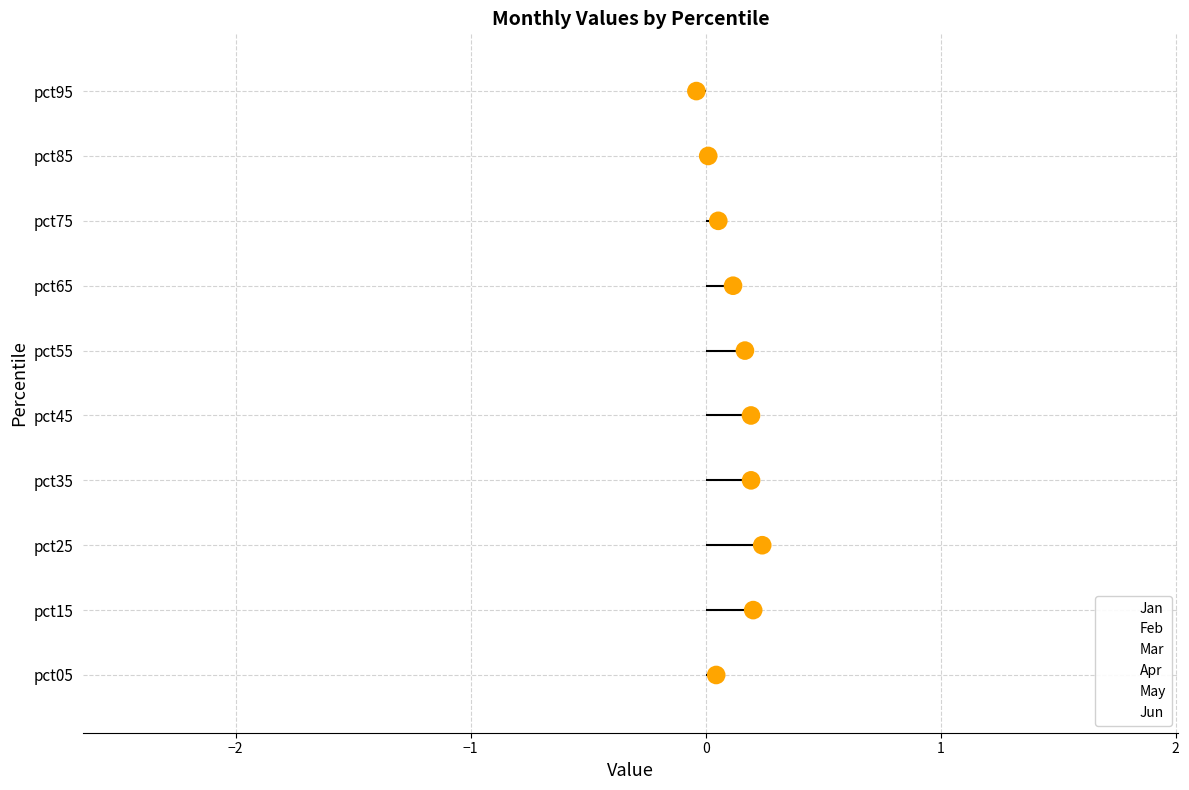

What are all the series names shown in the legend?

Jan, Feb, Mar, Apr, May, Jun